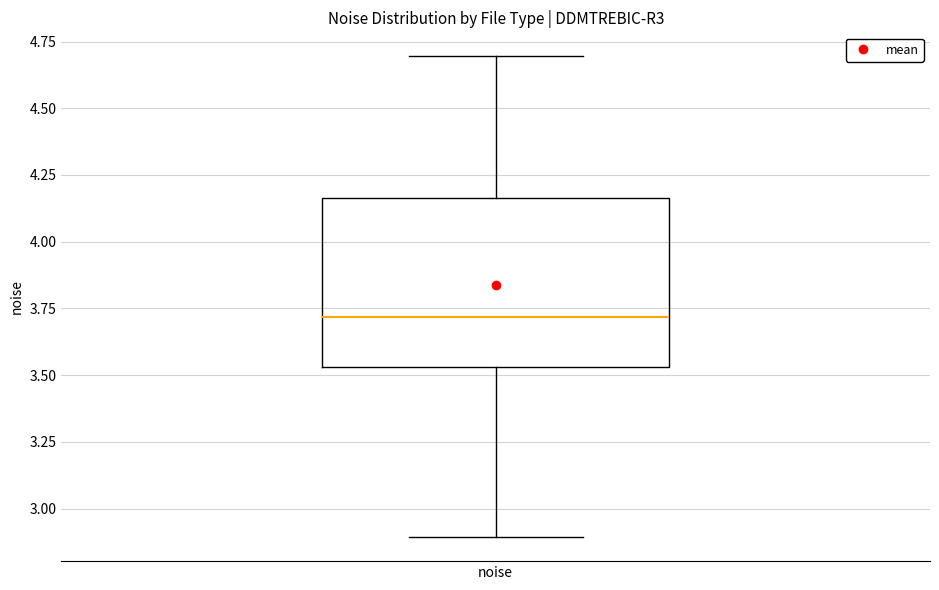

Read this box plot against the y-axis: the position of the median line, the range covered by the box, and the ends of both whiskers. The values are not printed on the chart, so give them approximately, as read against the axis.

median 3.70, box 3.55 to 4.15, whiskers 2.90 to 4.70